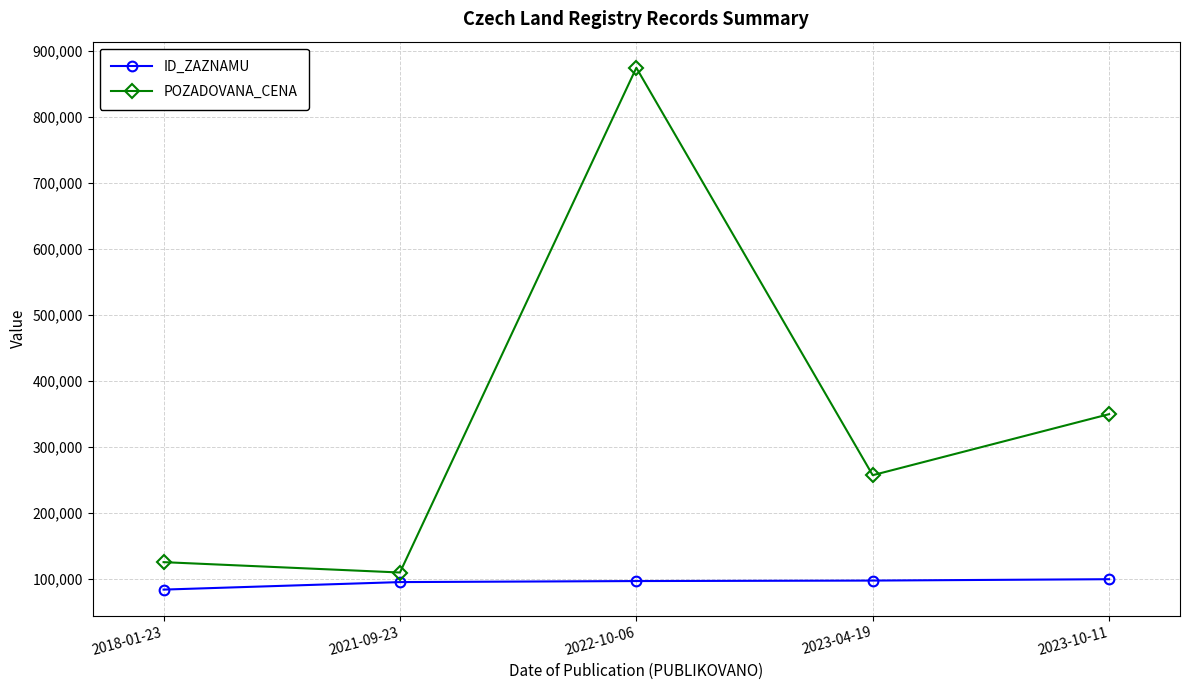

The value of POZADOVANA_CENA at 2021-09-23 is 162137. True or false?

False